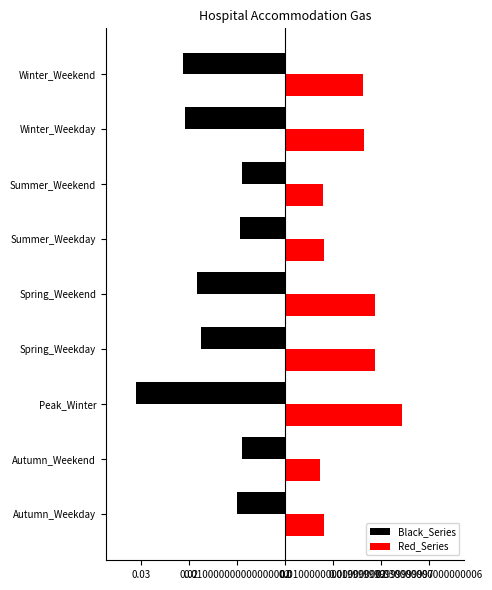

What are all the series names shown in the legend?

Black_Series, Red_Series